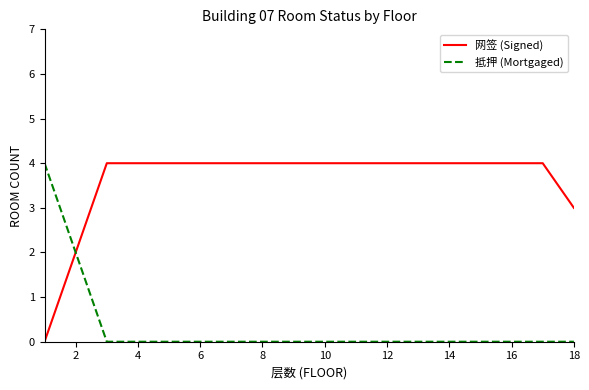

What is the sum of all 抵押 (Mortgaged) values?

6